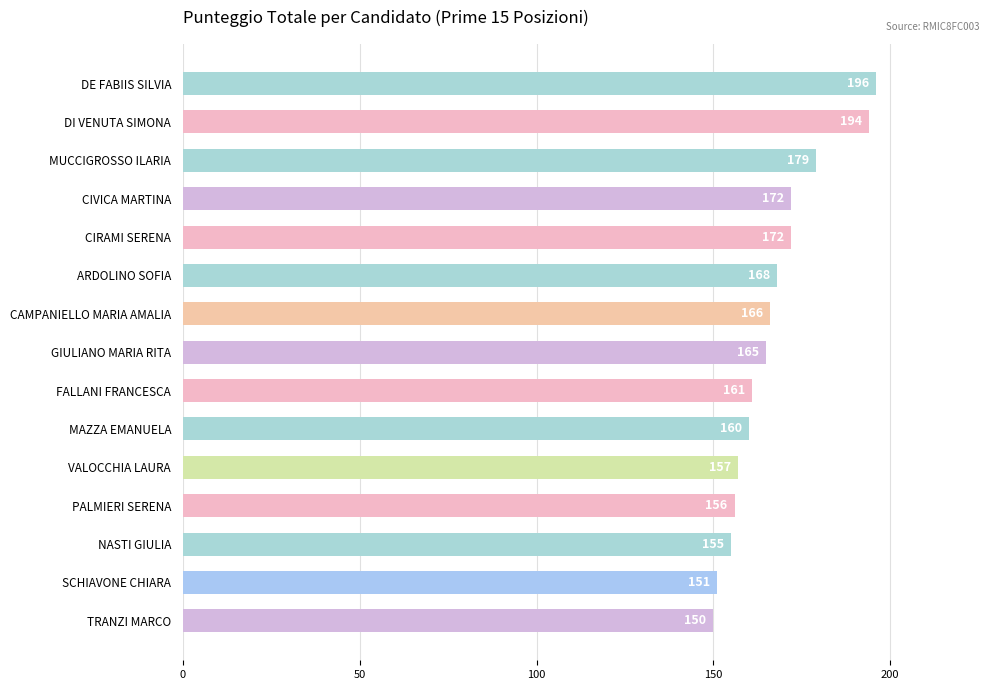

Does the chart contain stacked bars?

No